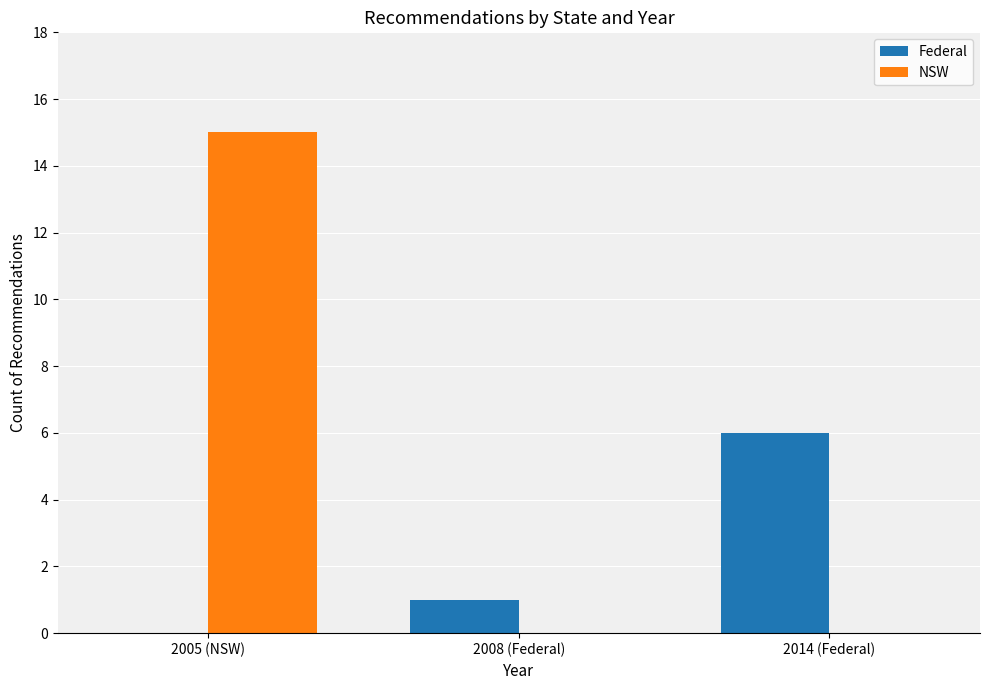

What is the sum of the Federal values at 2008 (Federal) and 2005 (NSW)?

1